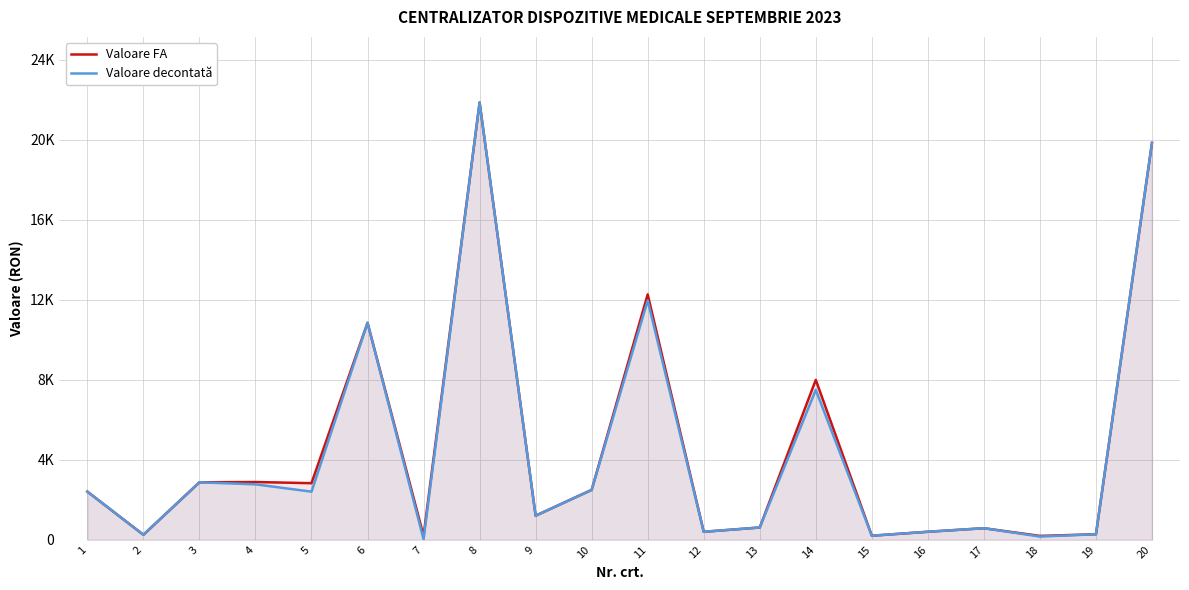

How many data points in Valoare decontată are above 2403?

10